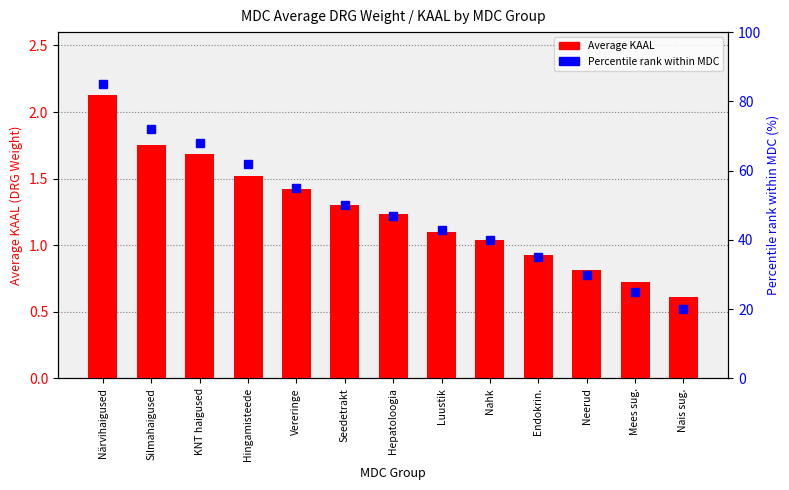

What is the label of the 10th bar from the right?

Hingamisteede